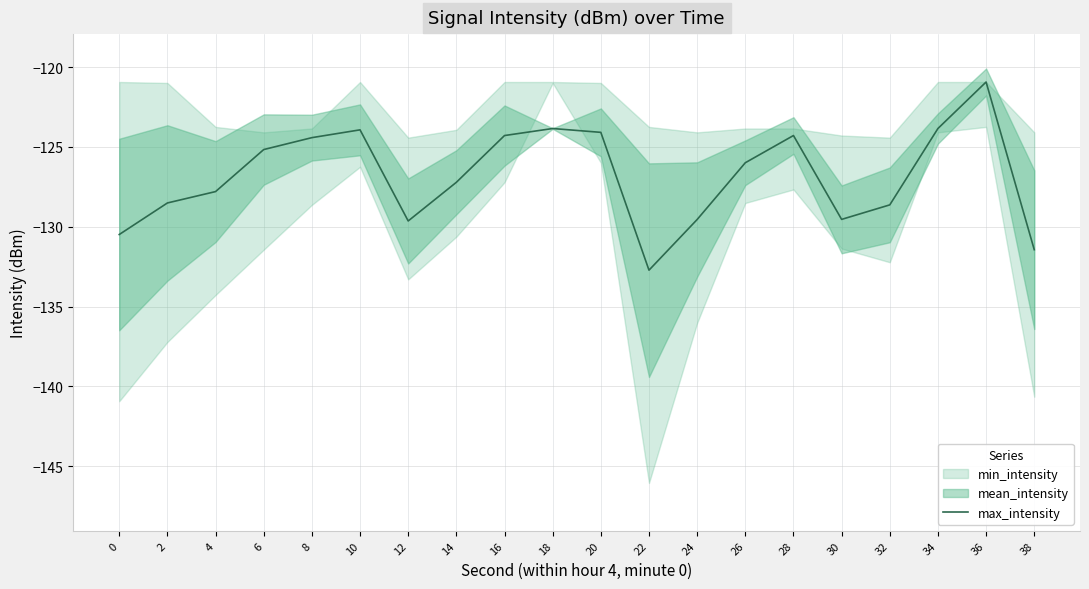

Read the value at 20.

-124.1